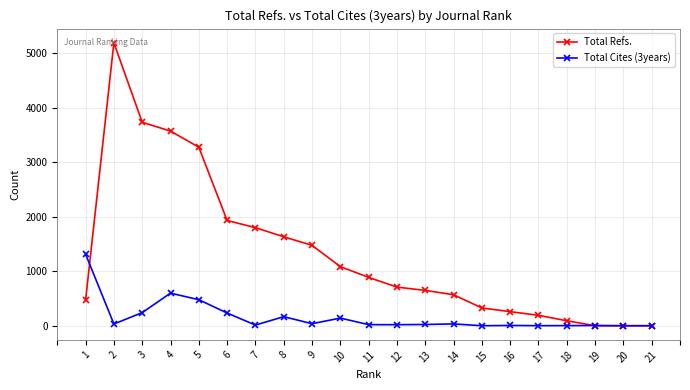

Is it true that Total Cites (3years) equals 1312 at 1?

True